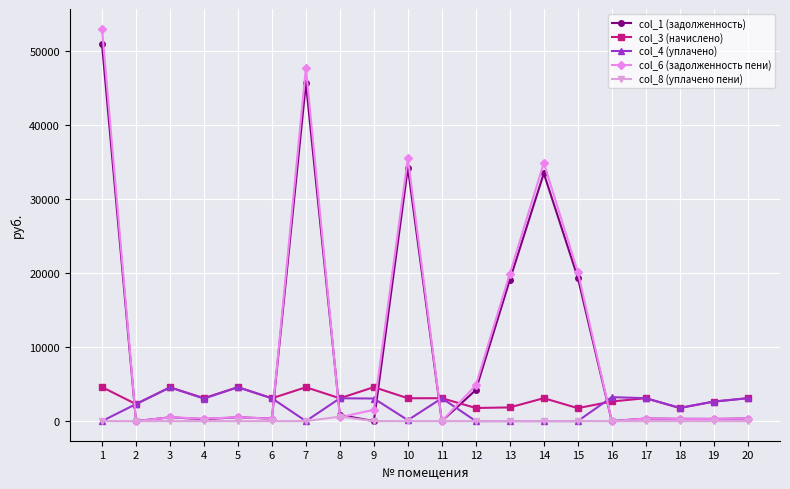

The value of col_1 (задолженность) at 1 is 75241.2. True or false?

False